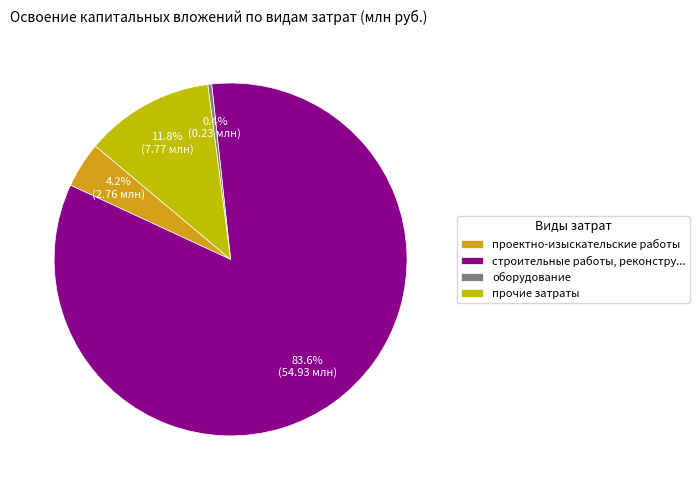

Which slice is the largest?

строительные работы, реконстру...